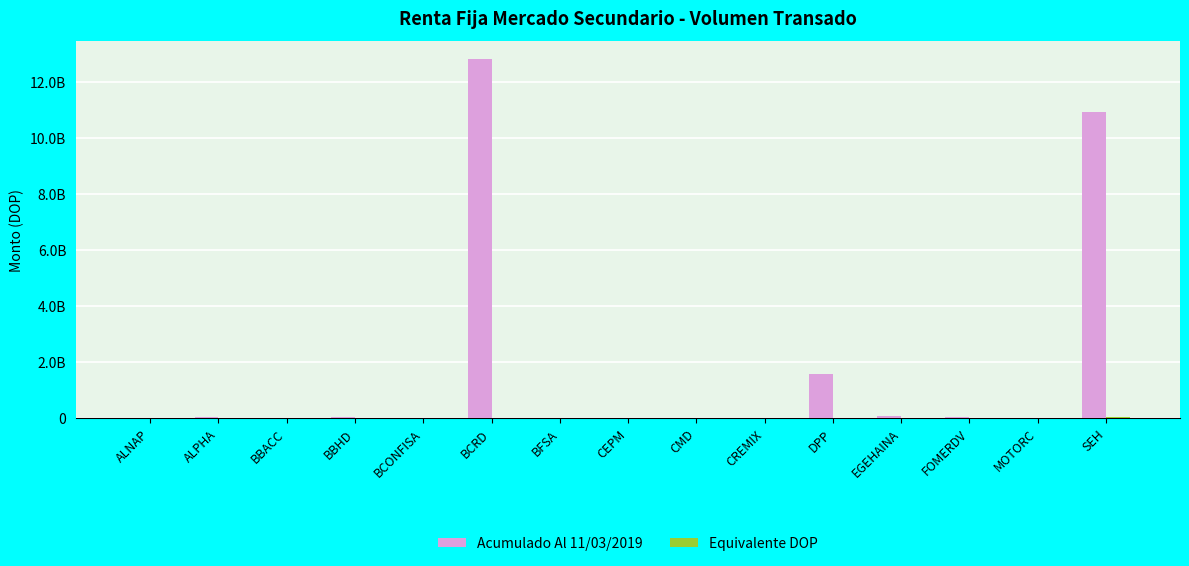

At which label is Acumulado Al 11/03/2019 closest to 6410871979?

SEH